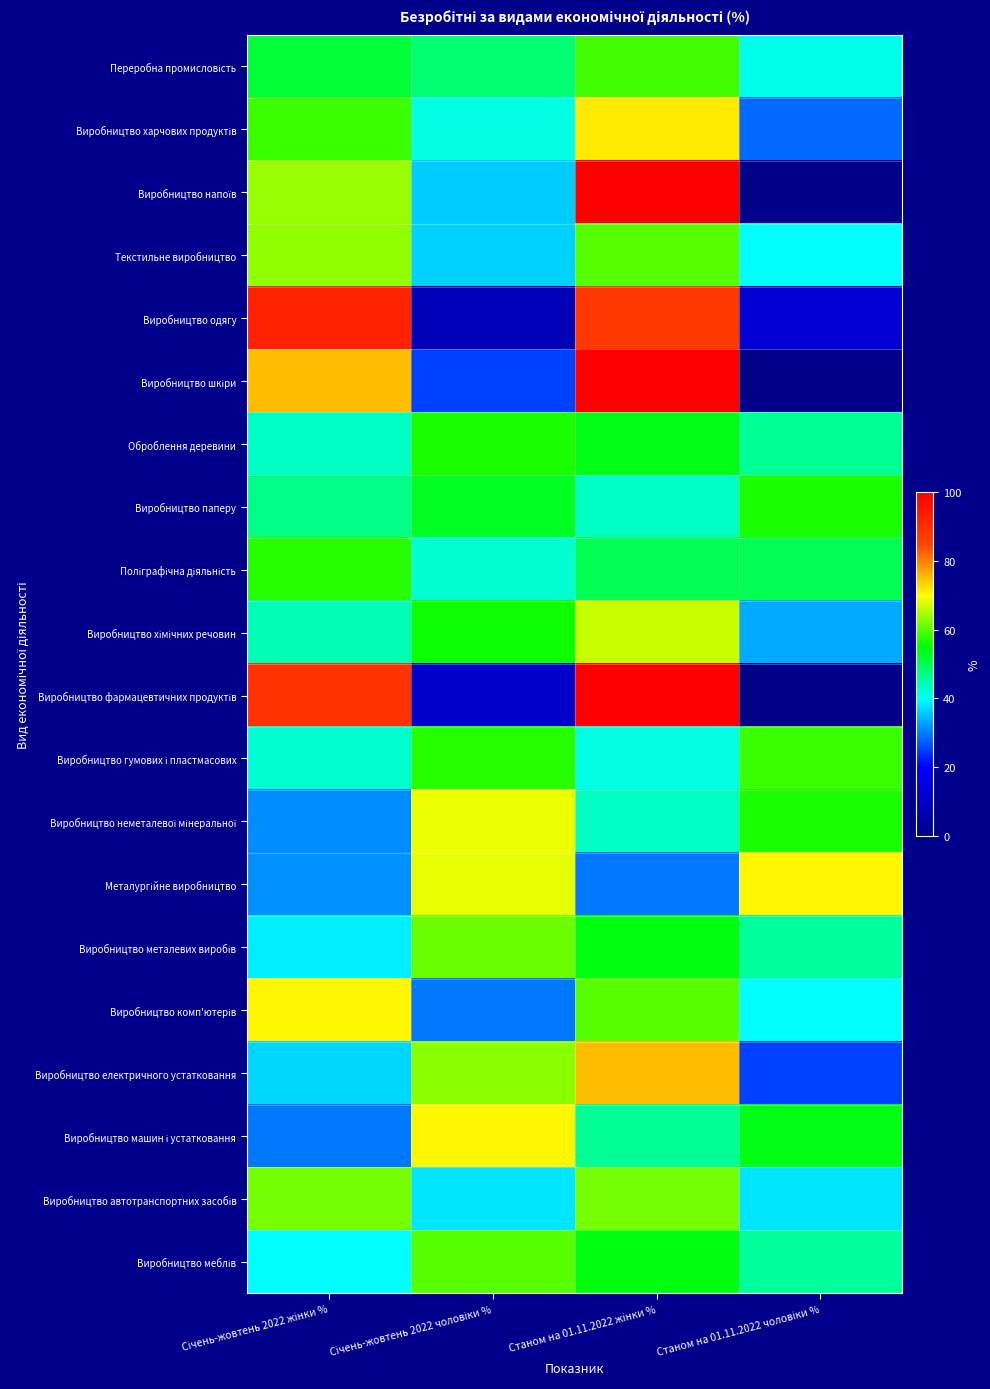

What is the difference between the highest and lowest values at Станом на 01.11.2022 жінки %?

70.5